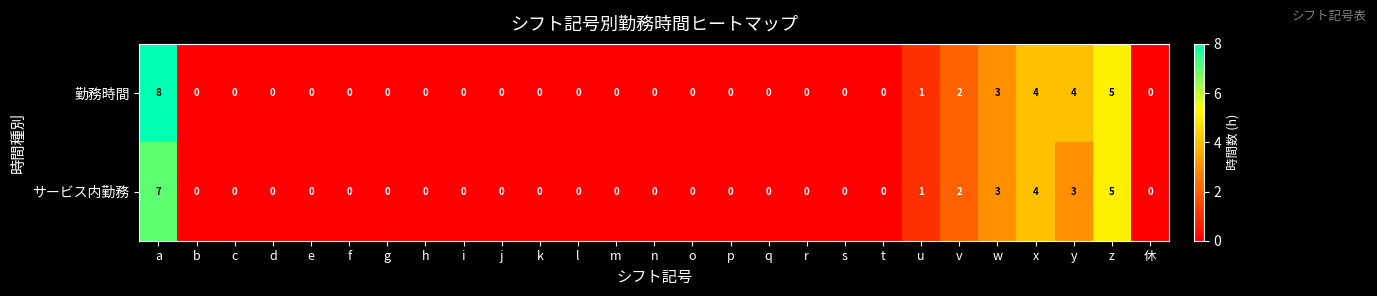

What is the greatest value displayed?

8